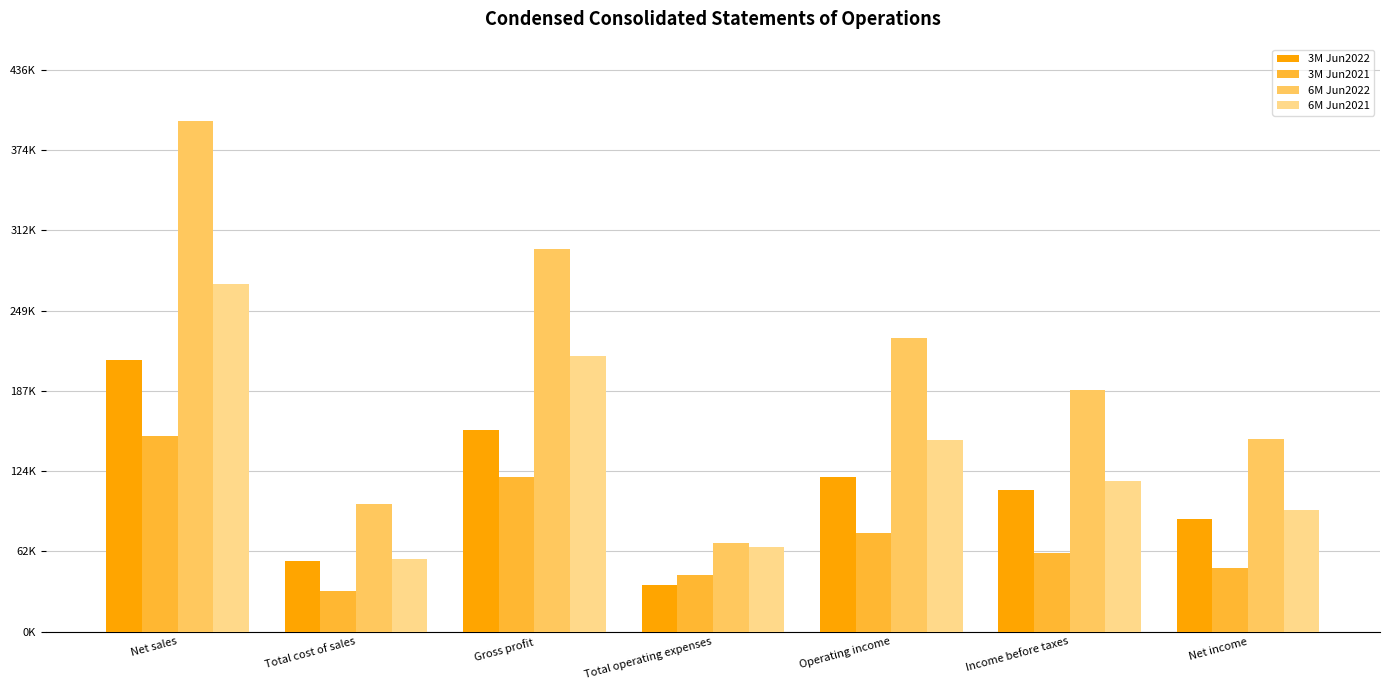

At which label does 6M Jun2022 reach its minimum?

Total operating expenses